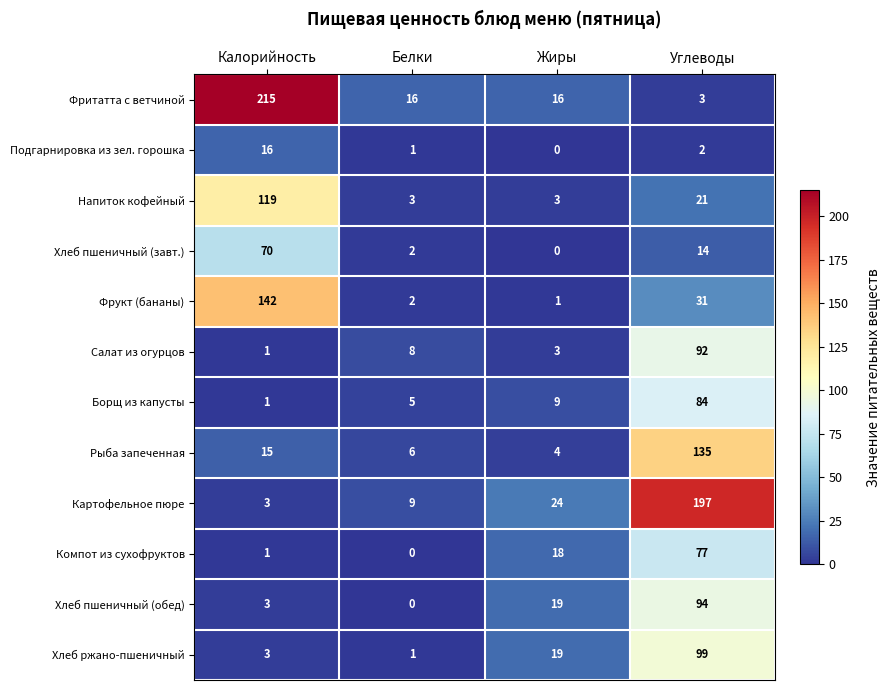

True or false: Картофельное пюре has a value of 24 at Жиры.

True